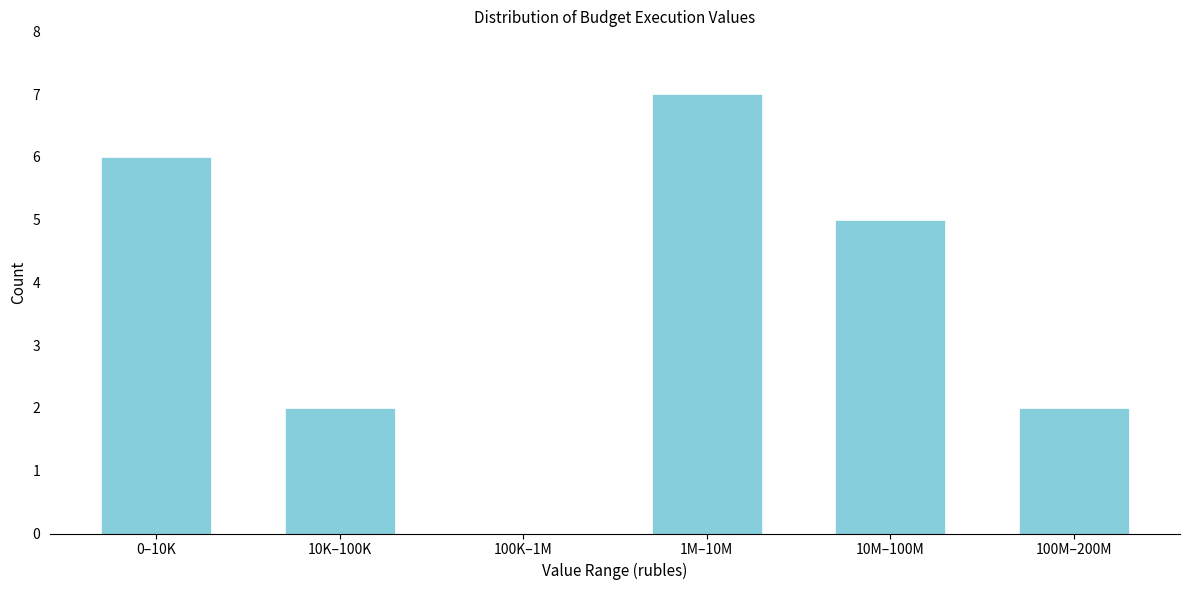

Reading left to right, list all the values displayed in this chart.

0–10K=6	10K–100K=2	100K–1M=0	1M–10M=7	10M–100M=5	100M–200M=2